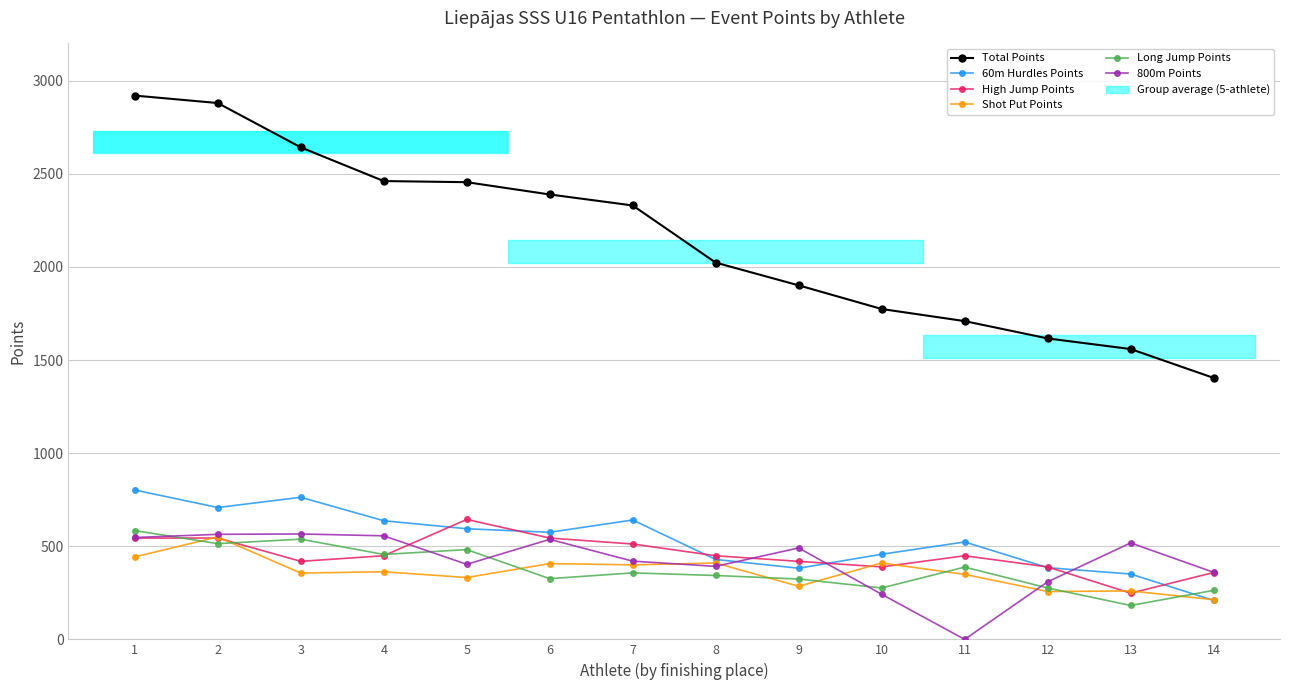

What is the difference between the maximum and minimum values in the Shot Put Points series?

337